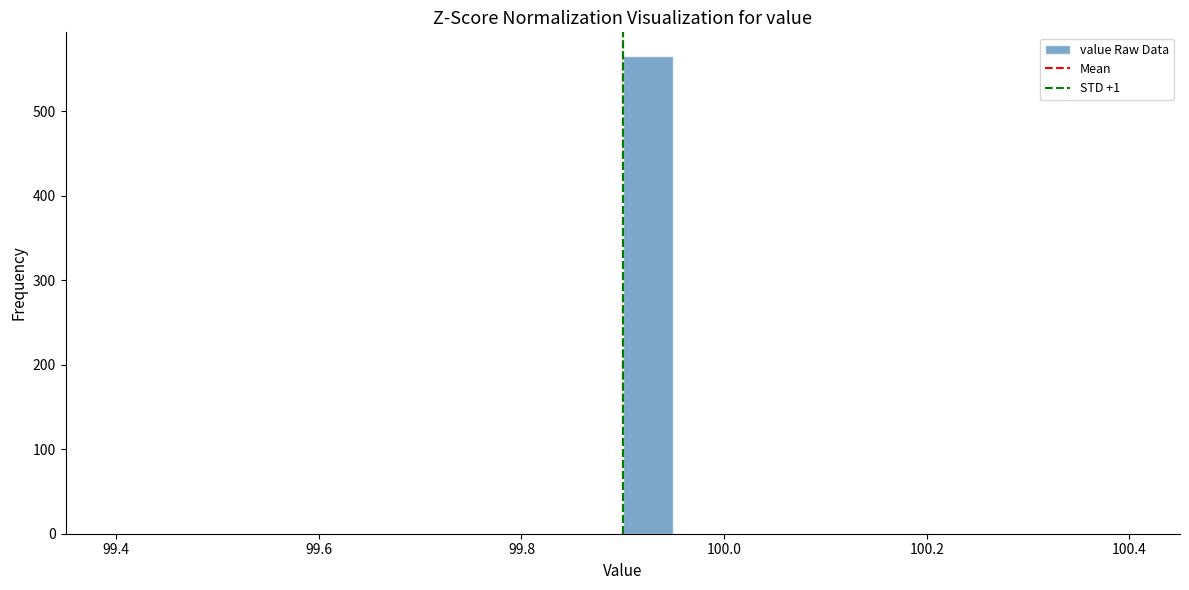

Around what value on the x-axis is the tallest bar? Give the approximate position of its centre, as read against the axis.

99.92